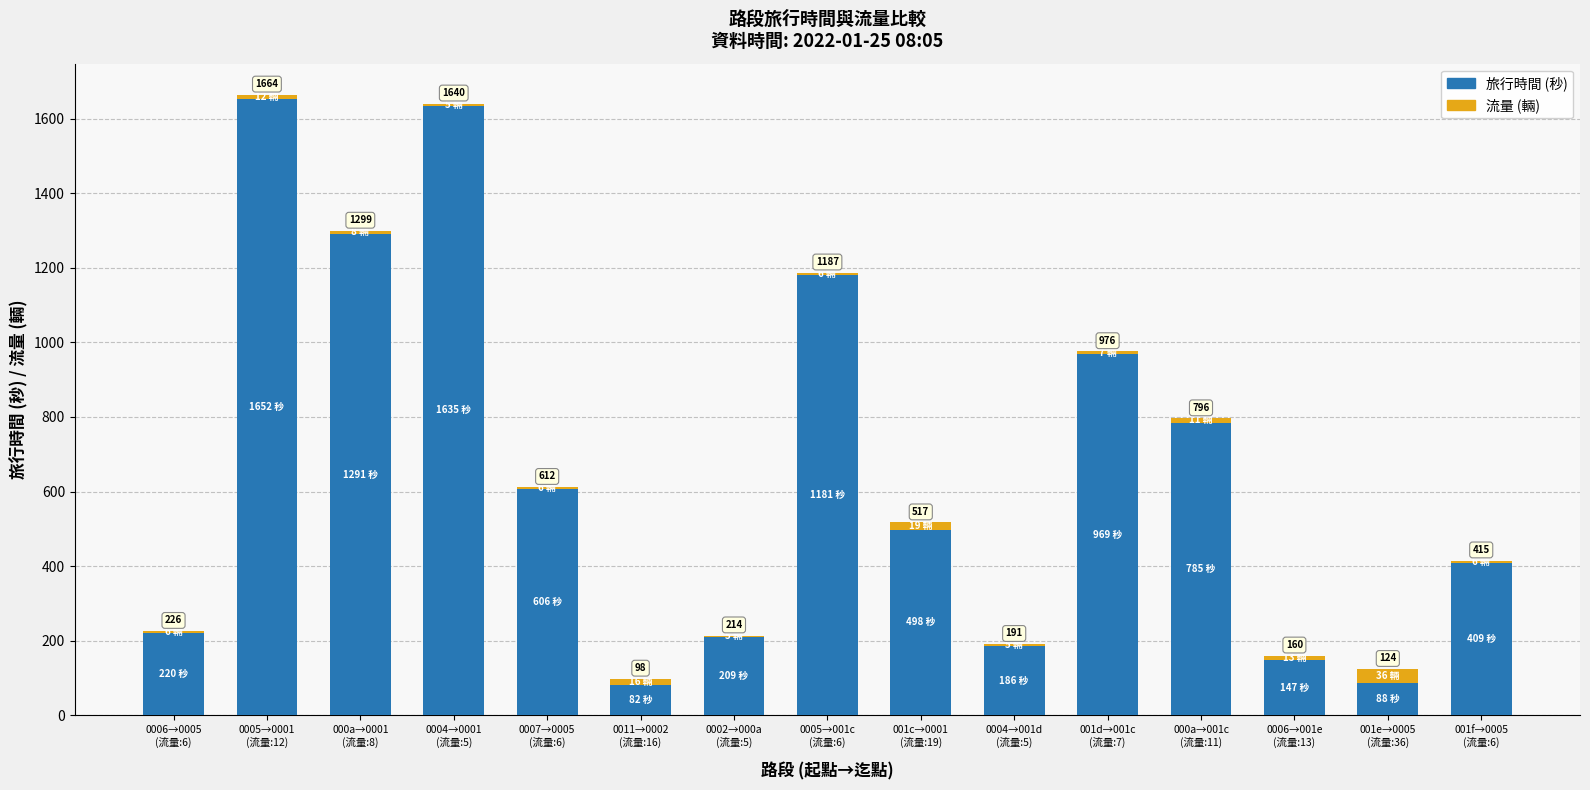

Does the chart contain stacked bars?

Yes